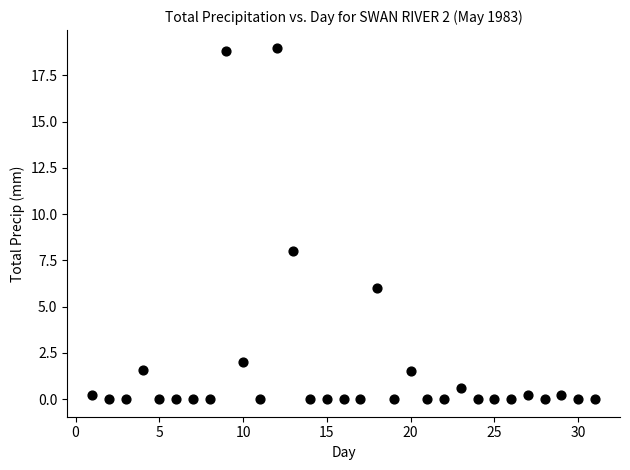

What Y value in the scatter plot is closest to 9?

8.0